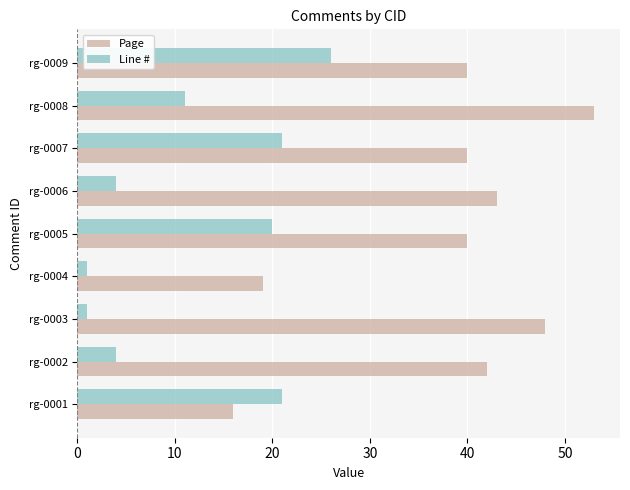

Which series has the largest range (max minus min)?

Page